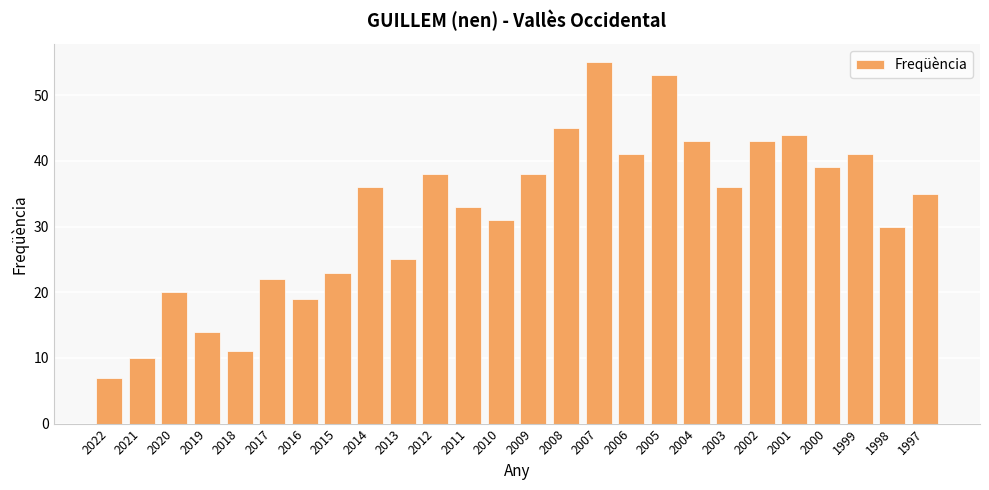

Reading left to right, list all the values displayed in this chart.

2022=7	2021=10	2020=20	2019=14	2018=11	2017=22	2016=19	2015=23	2014=36	2013=25	2012=38	2011=33	2010=31	2009=38	2008=45	2007=55	2006=41	2005=53	2004=43	2003=36	2002=43	2001=44	2000=39	1999=41	1998=30	1997=35